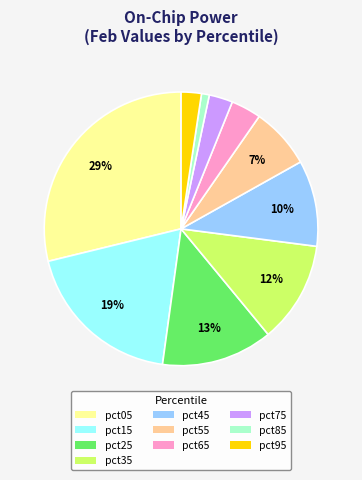

Is it true that pct95 is 2% of the pie?

True